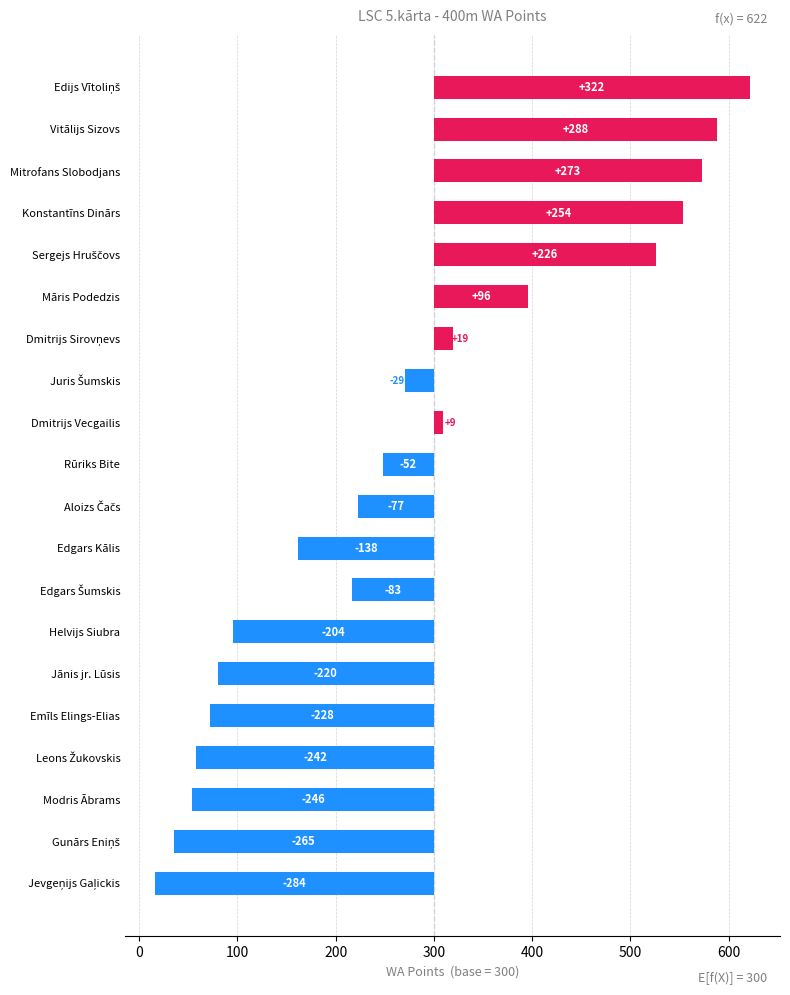

What position from the right is Dmitrijs Sirovņevs?

14